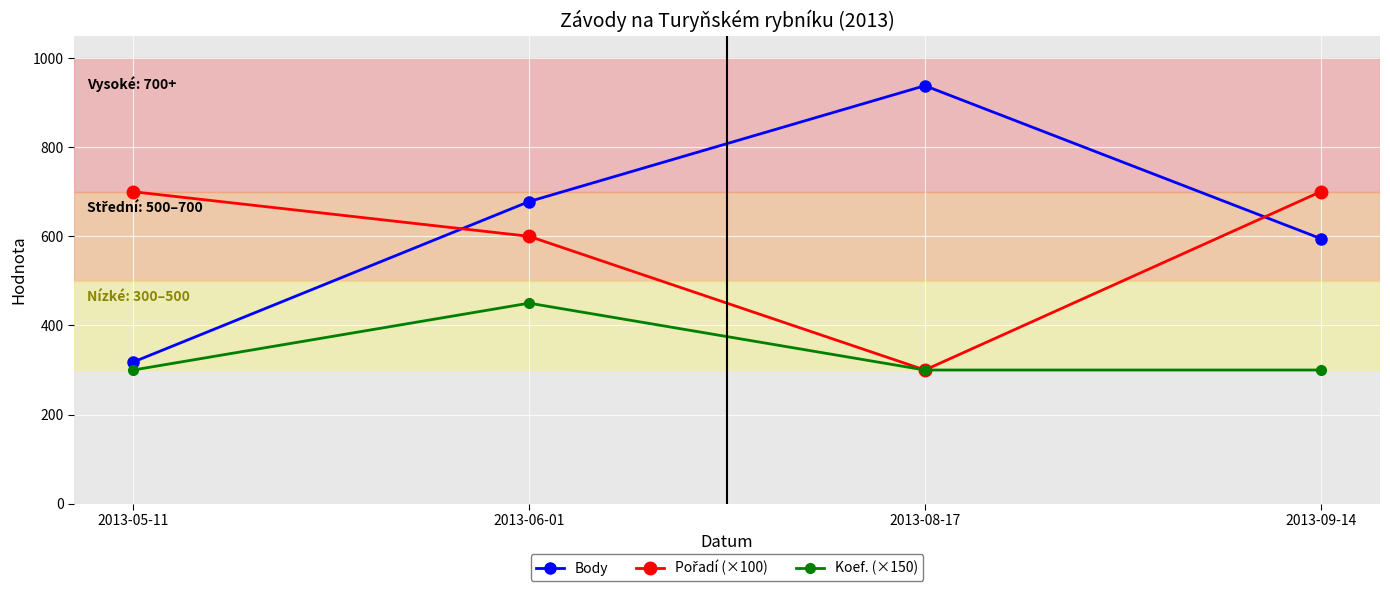

True or false: Koef. (×150) and Body intersect in this chart.

False